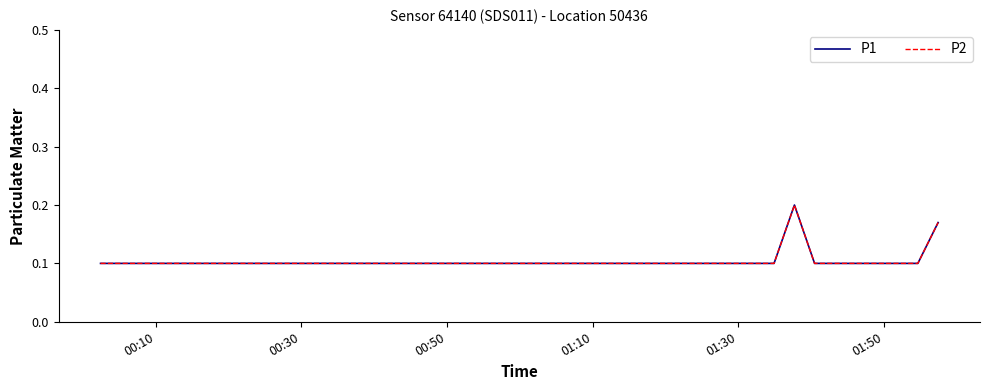

At which label is P2 closest to 0?

00:10